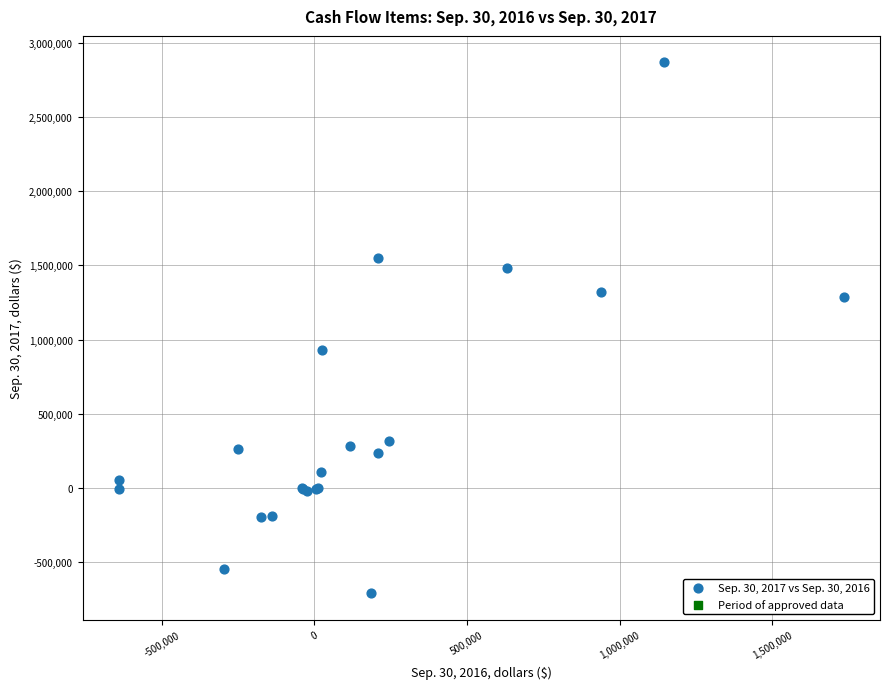

What Y value in the scatter plot is closest to 1079086?

926464